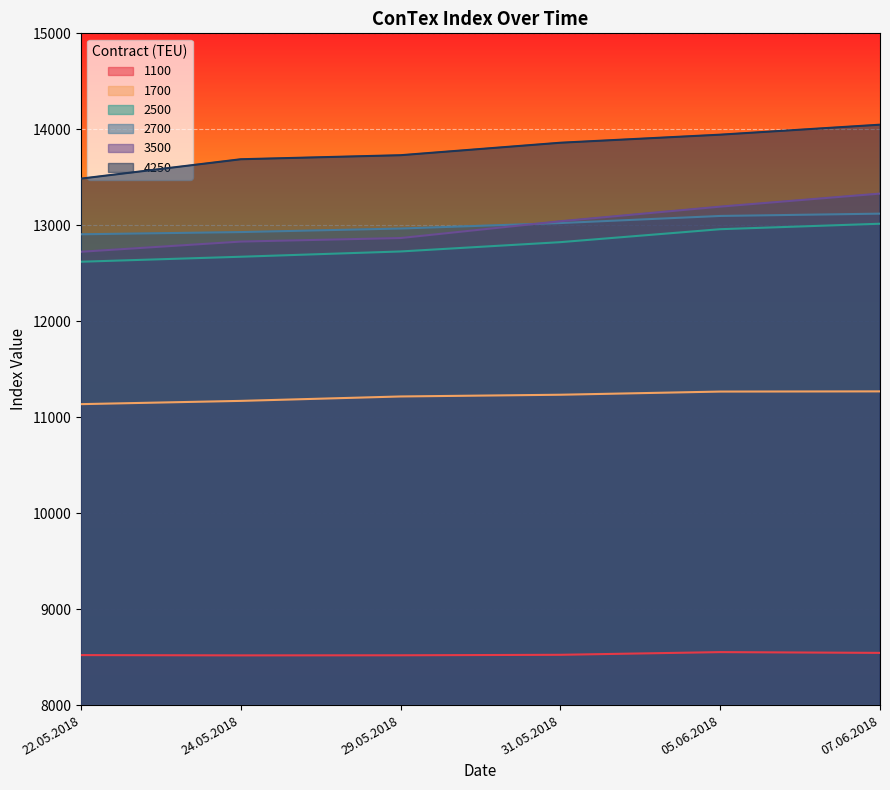

True or false: 3500 has more than 0 interior local peaks.

False